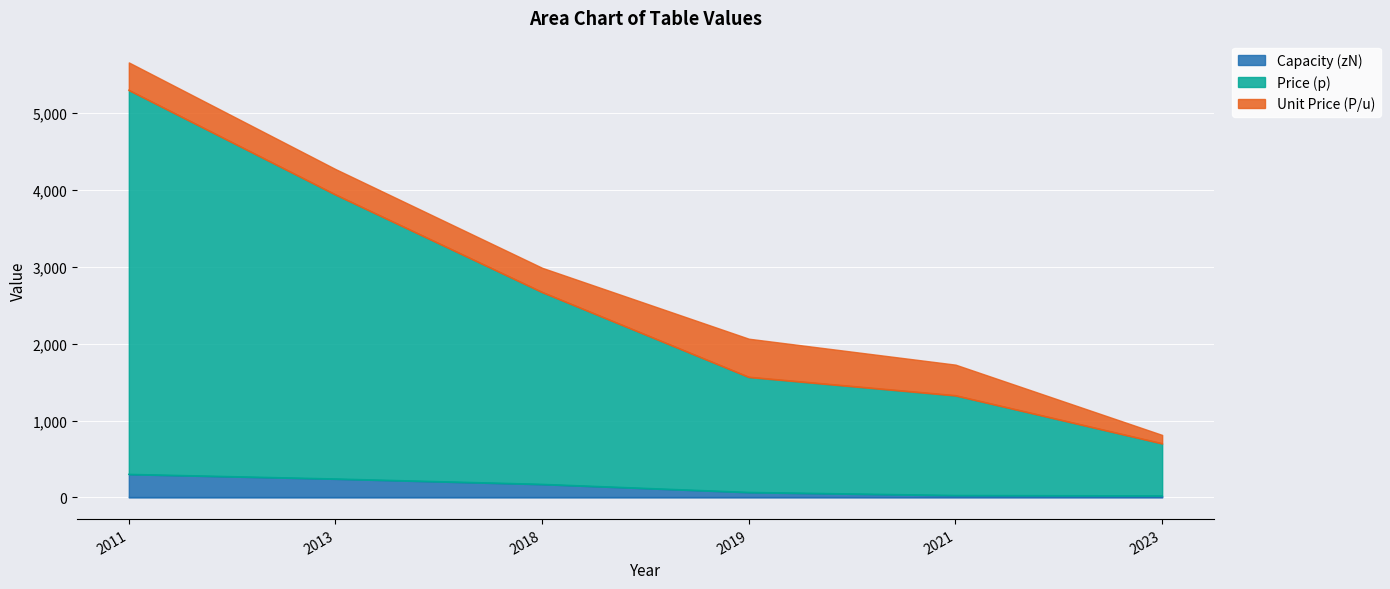

What is the sum of all Price (p) values?

15500